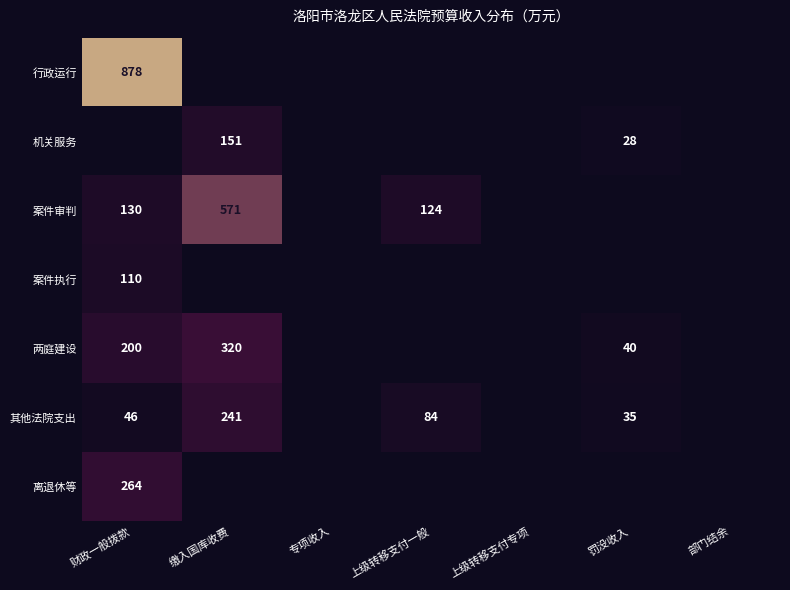

True or false: 案件审判 has a value of 130 at 财政一般拨款.

True